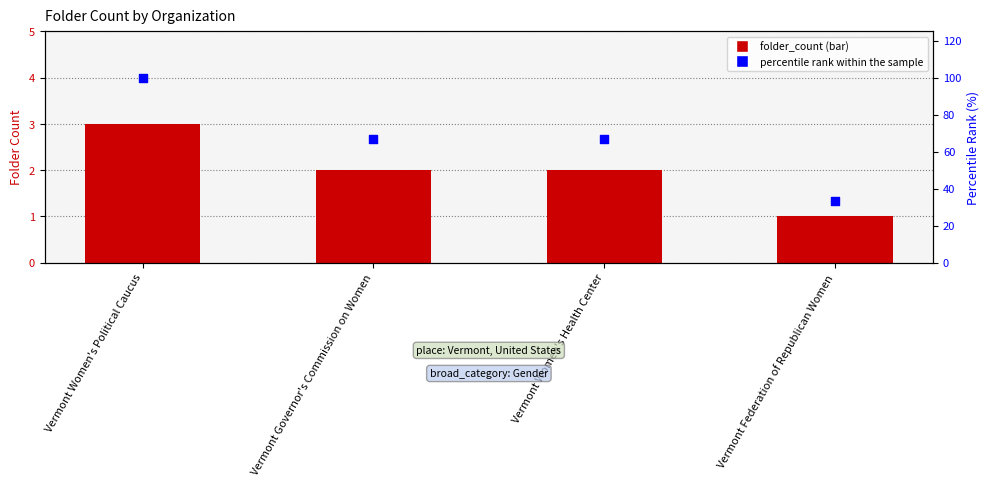

At which category is the sum across all series the highest?

Vermont Women's Political Caucus